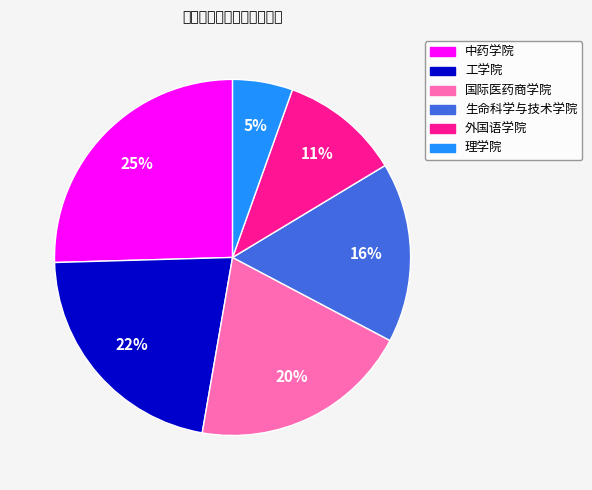

Is the sum of 国际医药商学院 and 生命科学与技术学院 greater than half?

No